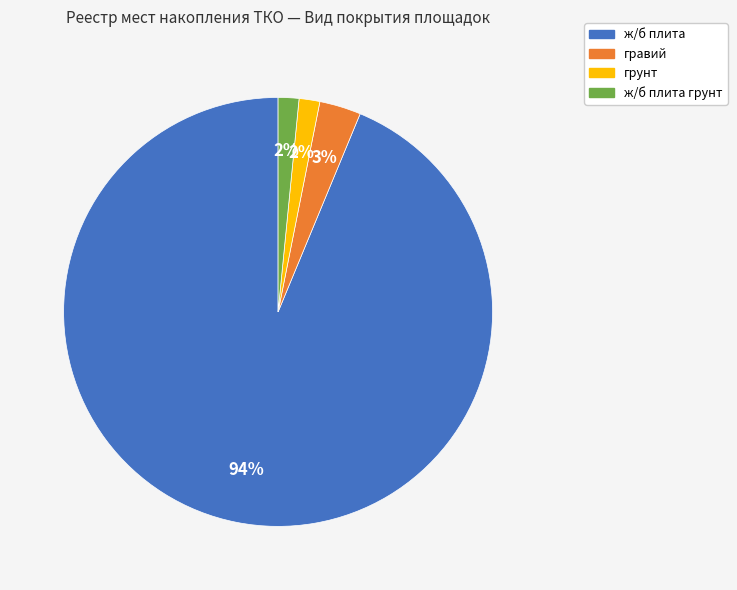

To the nearest percent, what is the average slice percentage?

25%